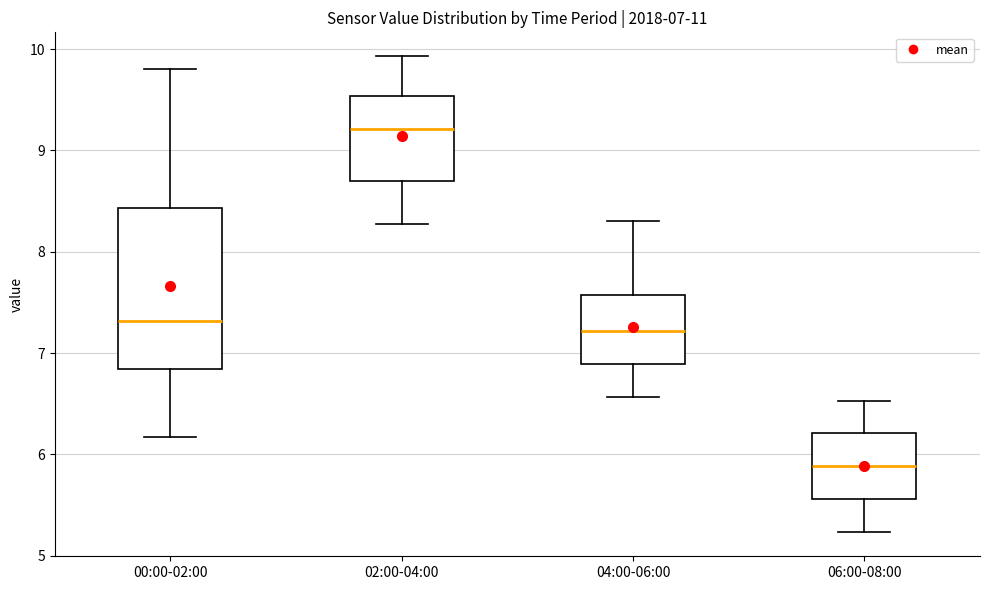

Which box is the tallest, from its lower edge to its upper edge?

00:00-02:00